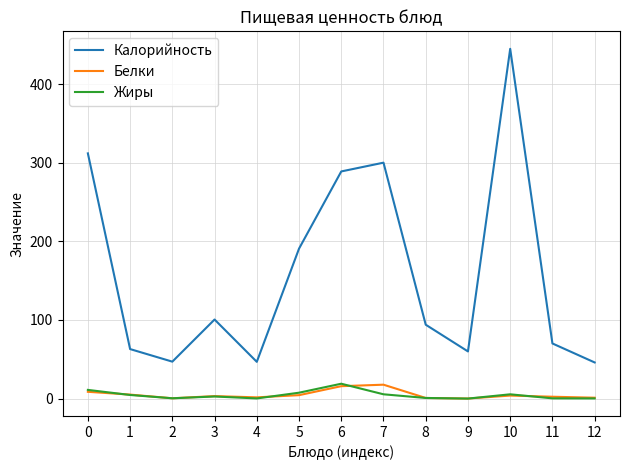

Which series has the largest range (max minus min)?

Калорийность